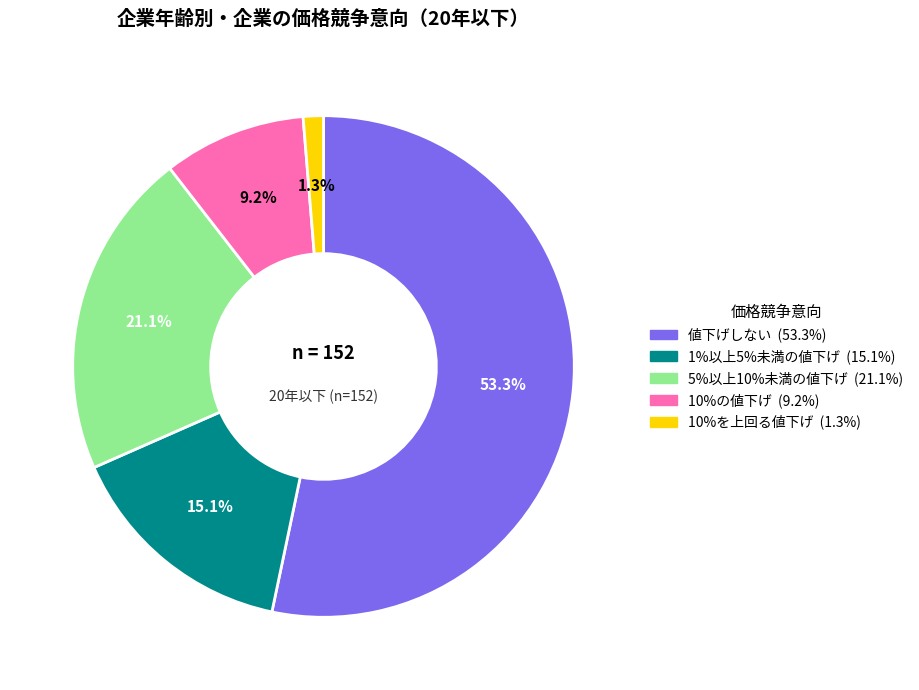

Does any single category account for the majority?

Yes